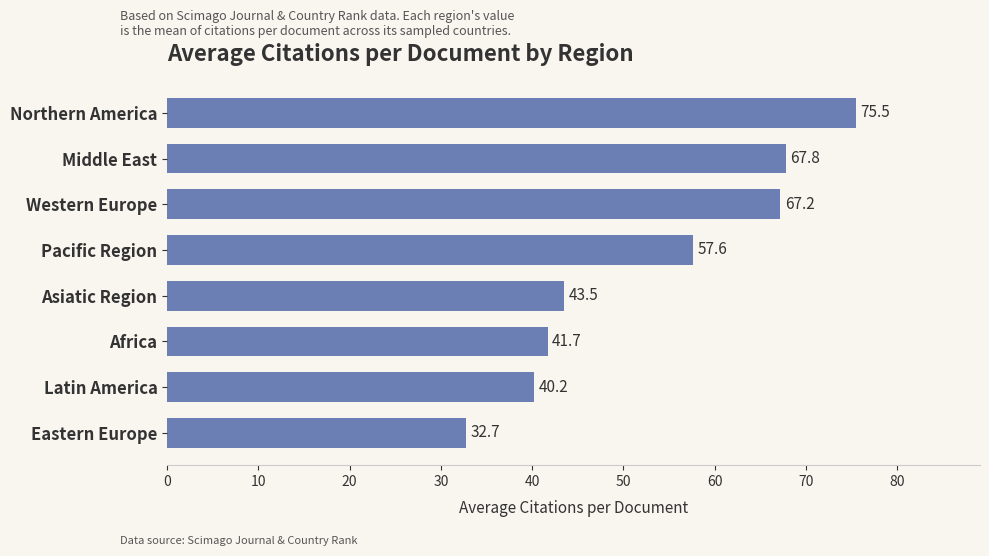

What is the ratio of the value at Asiatic Region to the value at Pacific Region?

0.8